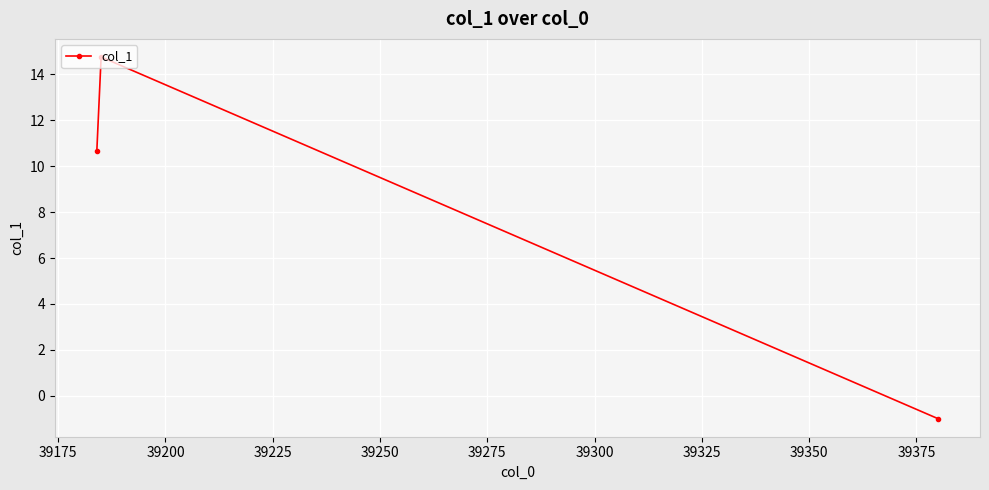

What is the minimum value shown in the chart?

-1.0